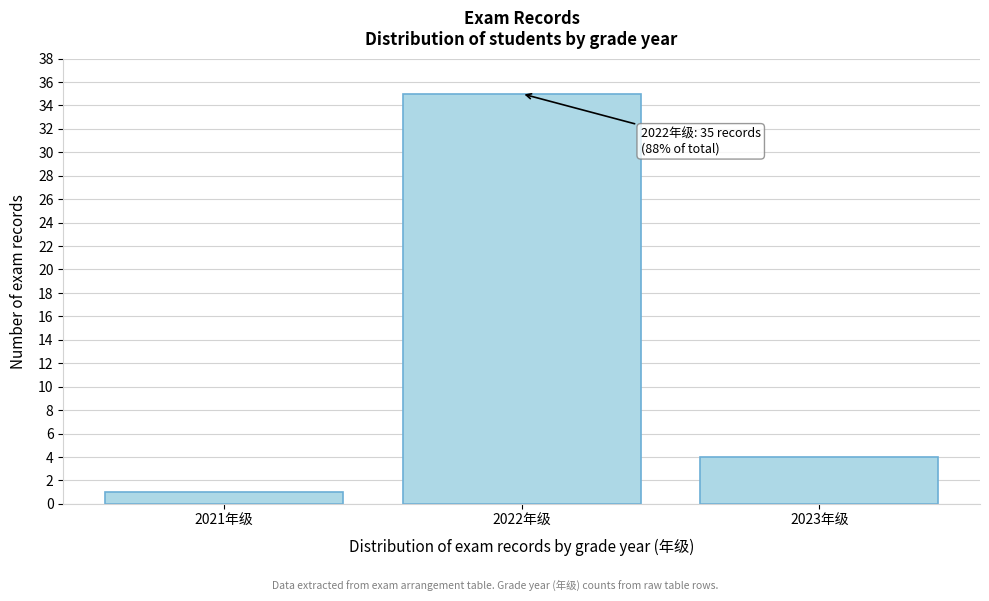

Reading right to left, transcribe all the data shown in this chart.

4	35	1